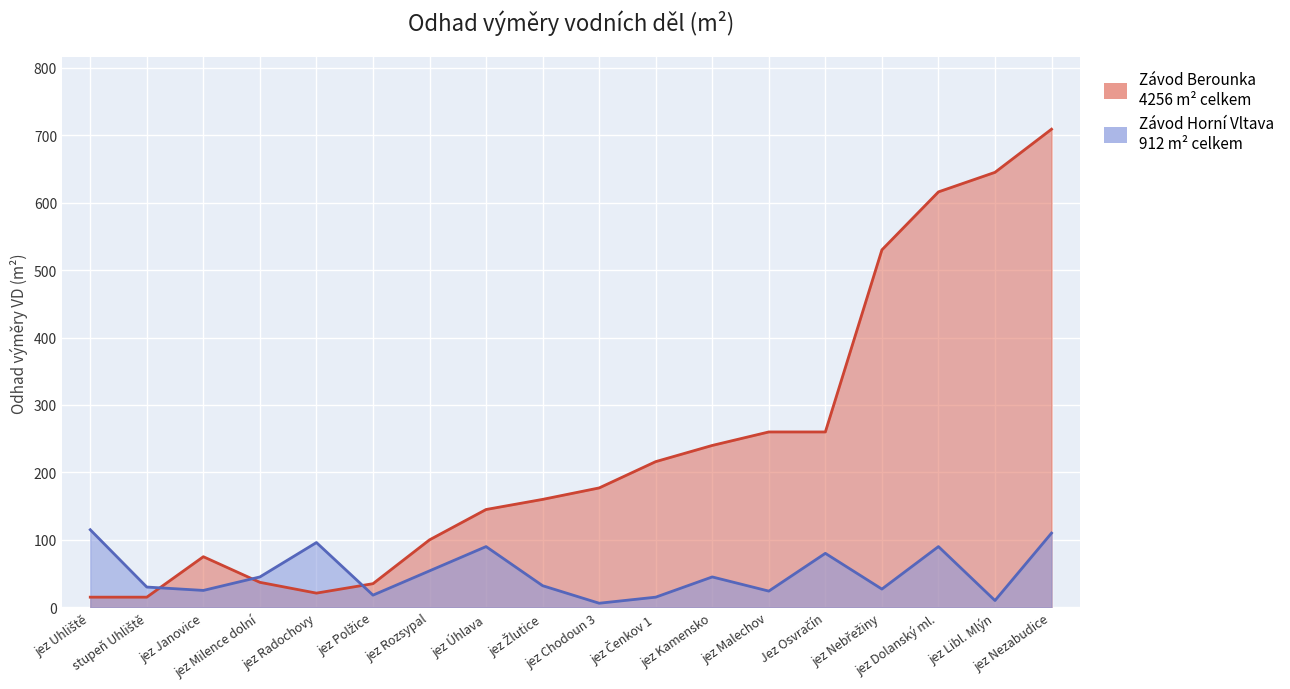

What is the value of the Závod Berounka point at the 15th from the left?

530